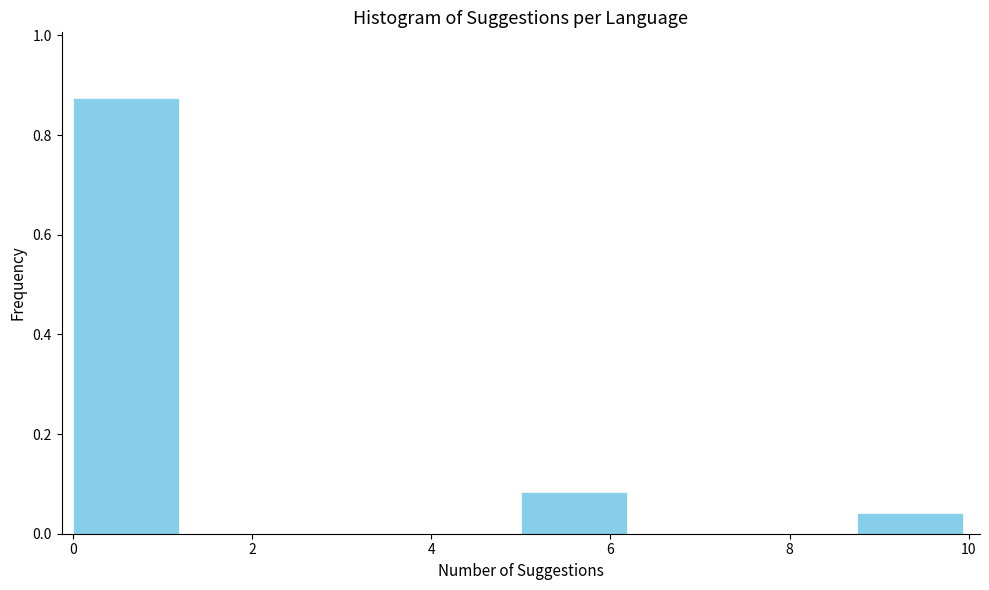

Reading left to right, transcribe this chart: for each bar, give the range it covers on the x-axis and its height. Neither the bar edges nor the heights are printed on the chart, so give them approximately, as read against the axes.

0.00 to 1.25: 0.88
1.25 to 2.50: 0
2.50 to 3.75: 0
3.75 to 5.00: 0
5.00 to 6.25: 0.08
6.25 to 7.50: 0
7.50 to 8.75: 0
8.75 to 10.00: 0.04